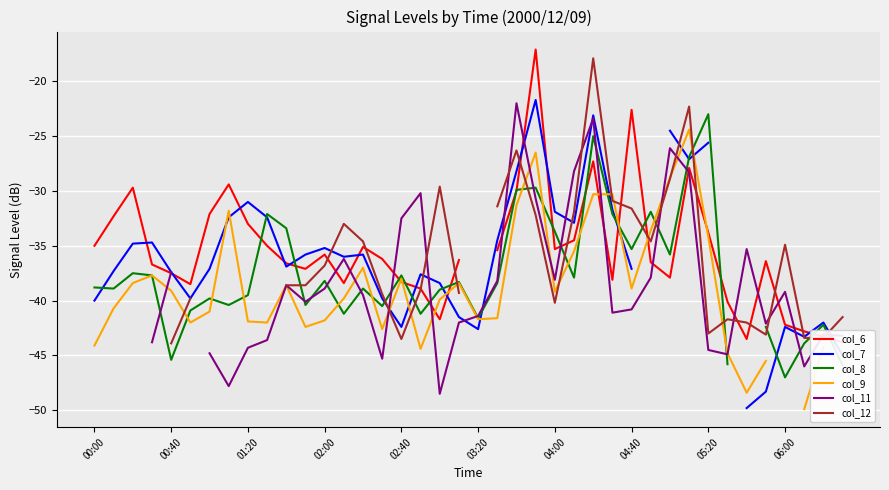

The value of col_9 at 04:00 is -39.2. True or false?

True